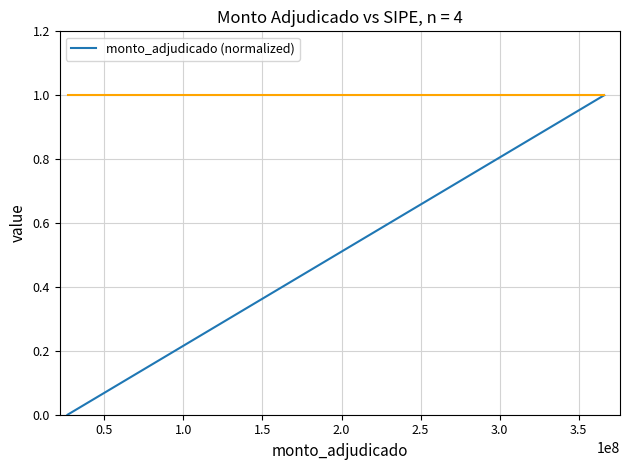

What is the maximum value shown in the chart?

1.0